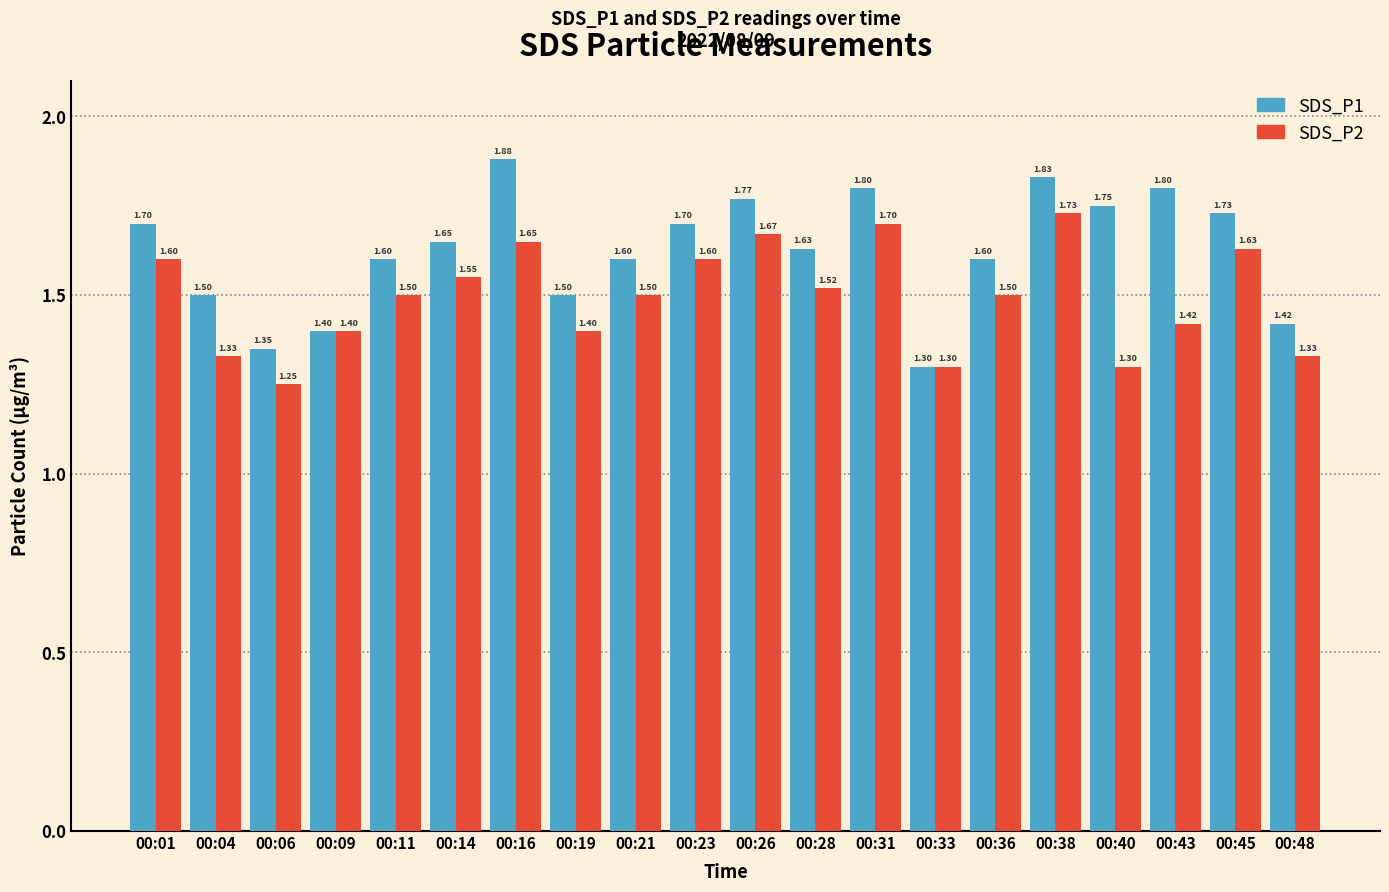

The value of SDS_P2 at 00:06 is 0.5. True or false?

False